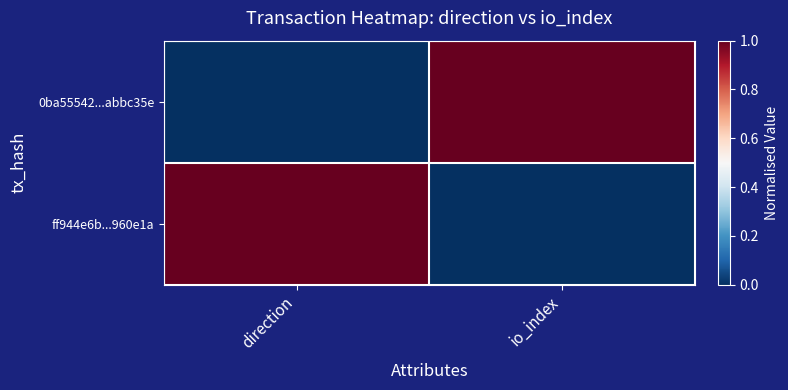

What is the spread (max minus min) of values at io_index?

1